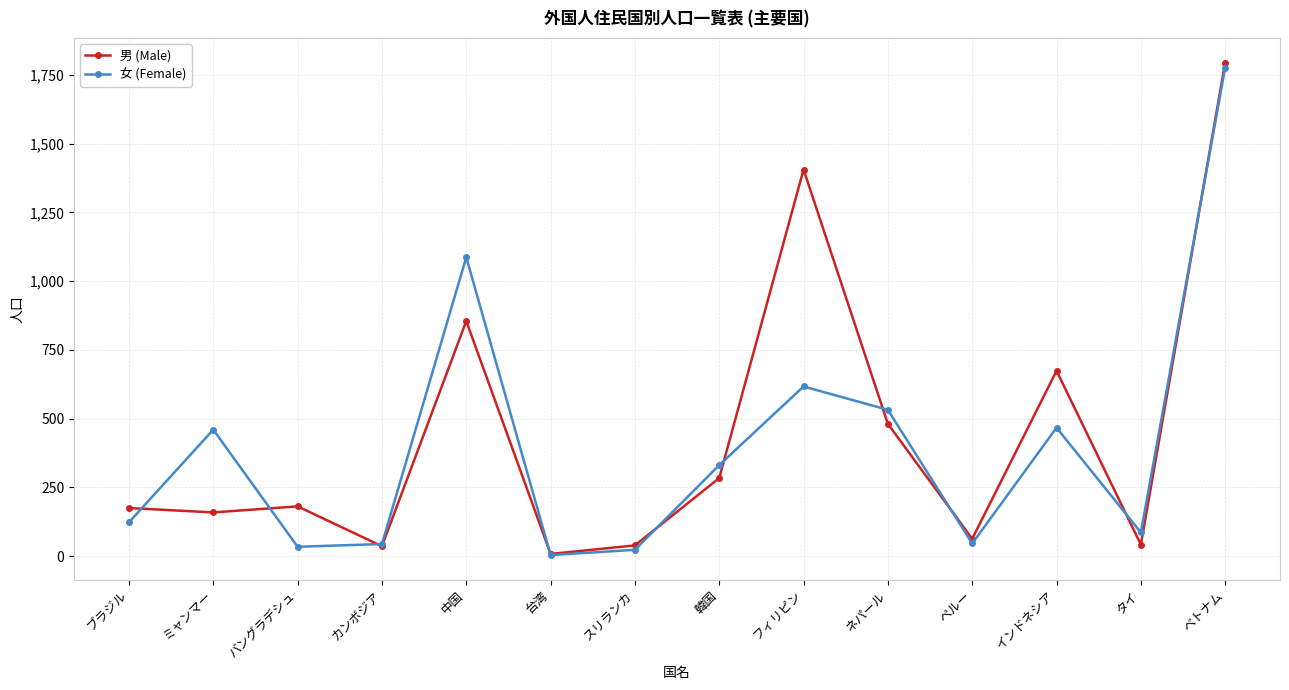

Which series has the widest spread of values?

男 (Male)